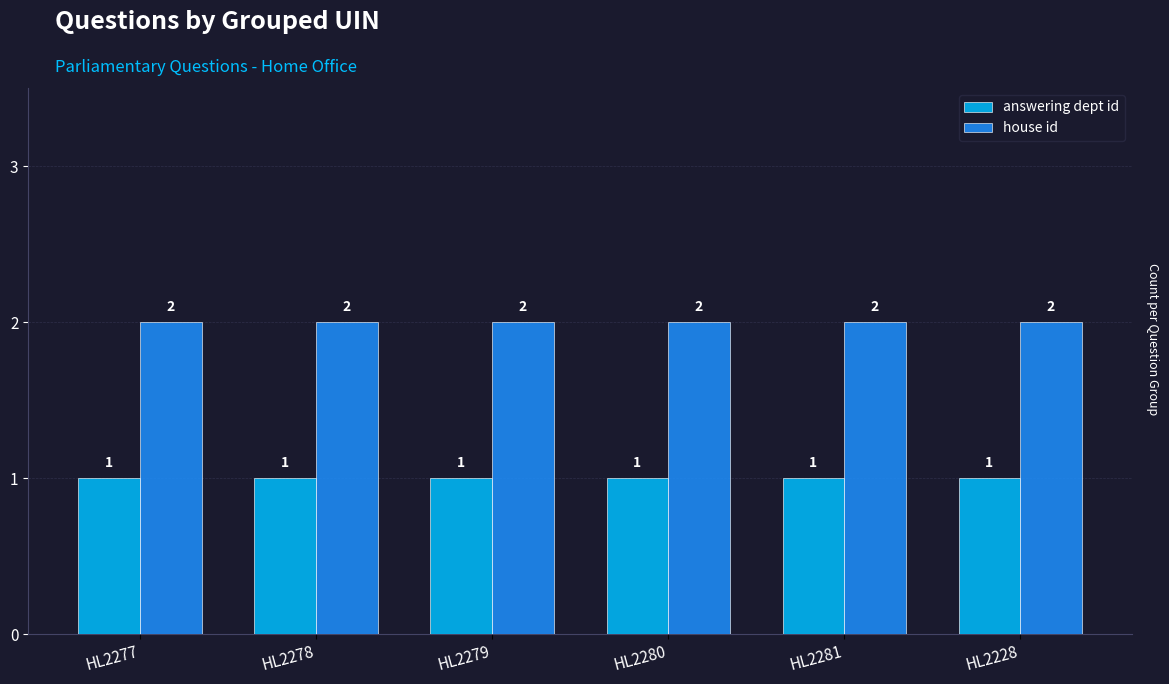

What is the label of the 5th bar from the right?

HL2278